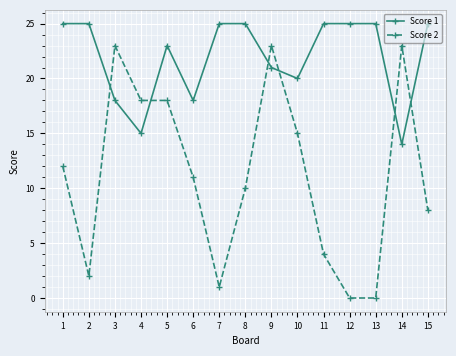

What are all the series names shown in the legend?

Score 1, Score 2